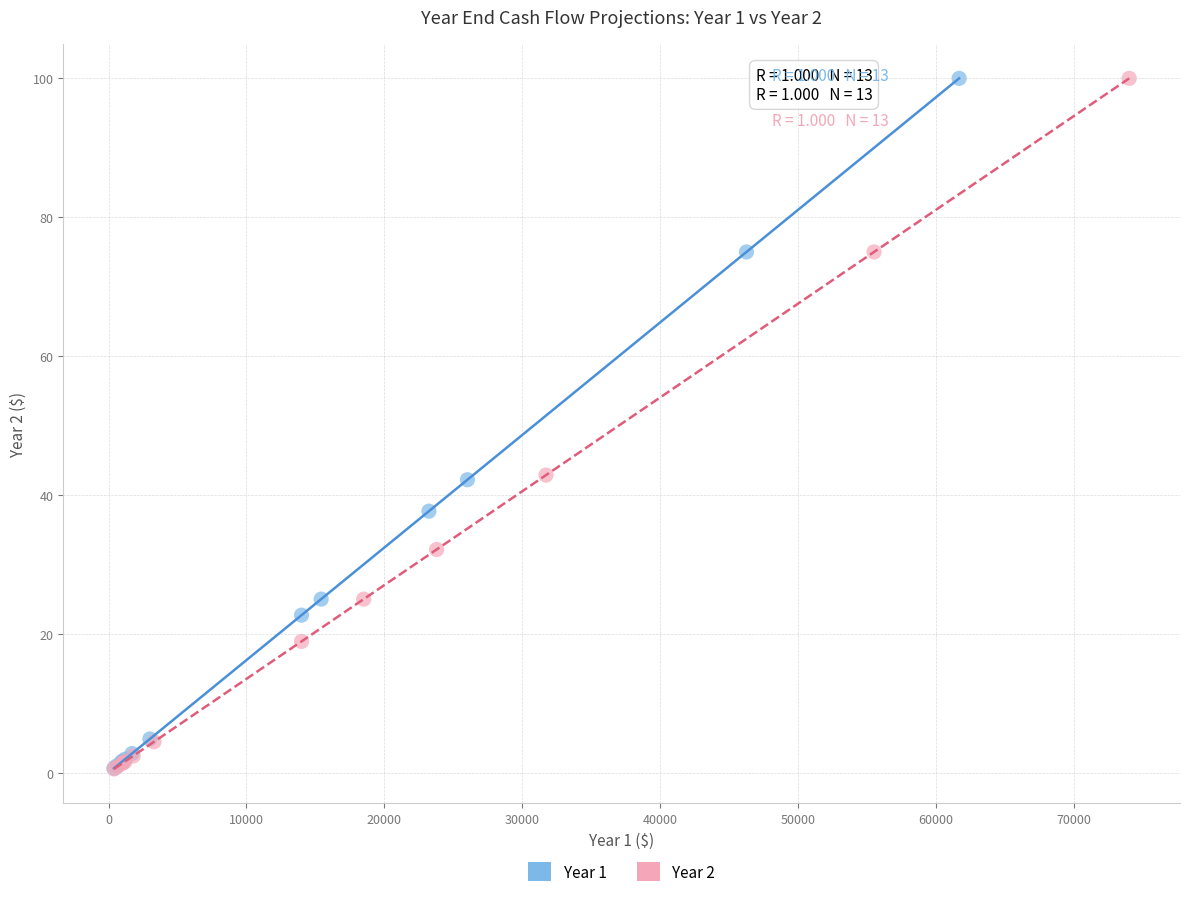

Which series has the largest Y range (max minus min)?

Year 2